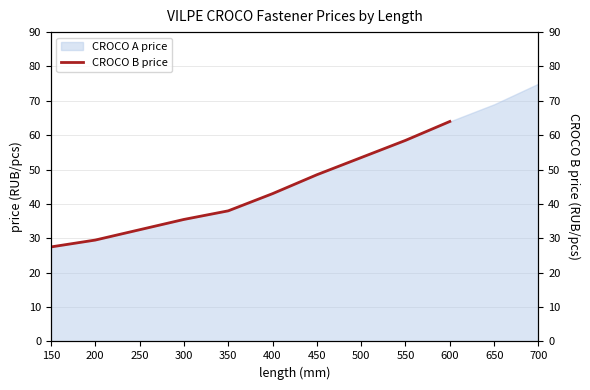

The chart shows a value of 8.6 at 150. True or false?

False